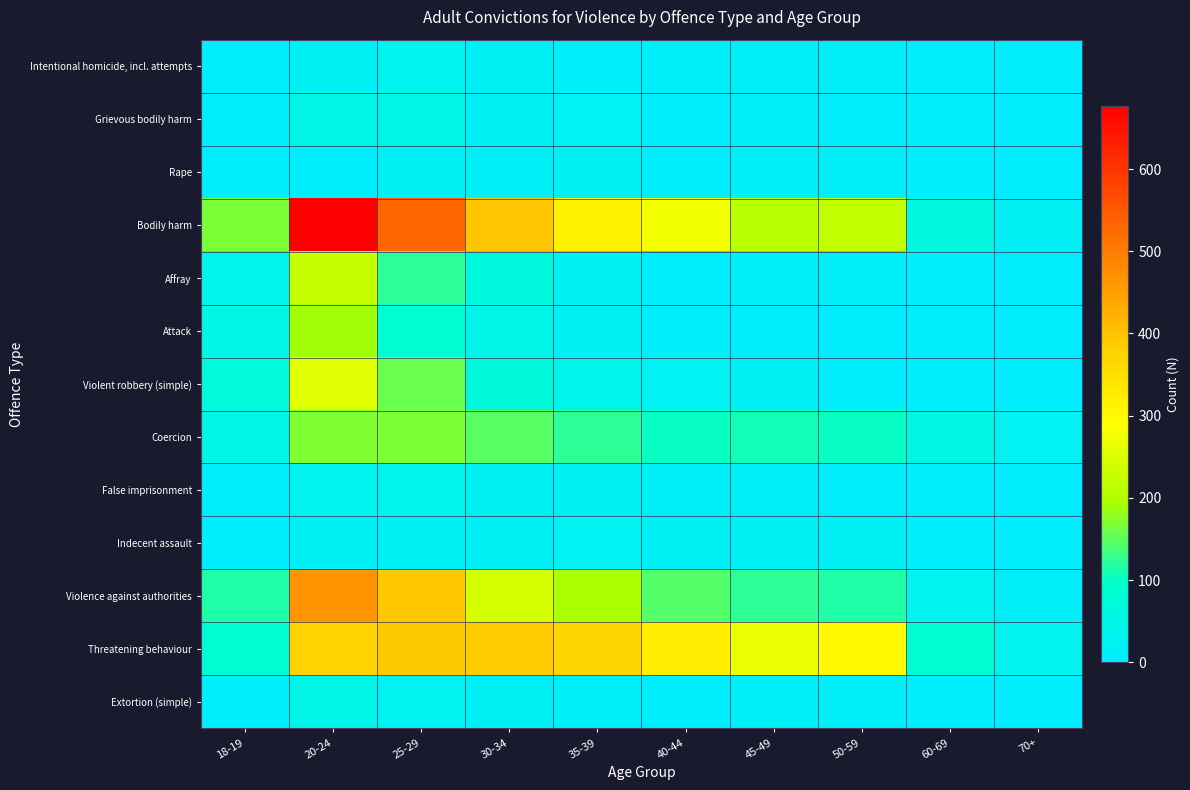

What is the greatest value displayed?

677